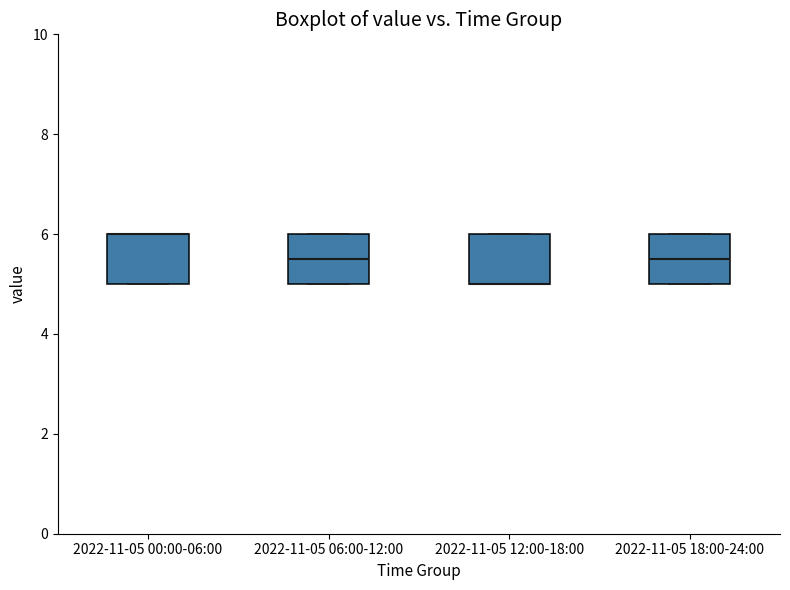

Reading left to right, transcribe this box plot: for each box, give where its median line is, the range the box spans, and where its two whiskers end, as read against the y-axis. The values are not printed on the chart, so give them approximately, as read against the axis.

2022-11-05 00:00-06:00: median 6.0 (drawn on the box's upper edge), box 5.0 to 6.0, whiskers 5.0 to 6.0
2022-11-05 06:00-12:00: median 5.6, box 5.0 to 6.0, whiskers 5.0 to 6.0
2022-11-05 12:00-18:00: median 5.0 (drawn on the box's lower edge), box 5.0 to 6.0, whiskers 5.0 to 6.0
2022-11-05 18:00-24:00: median 5.6, box 5.0 to 6.0, whiskers 5.0 to 6.0